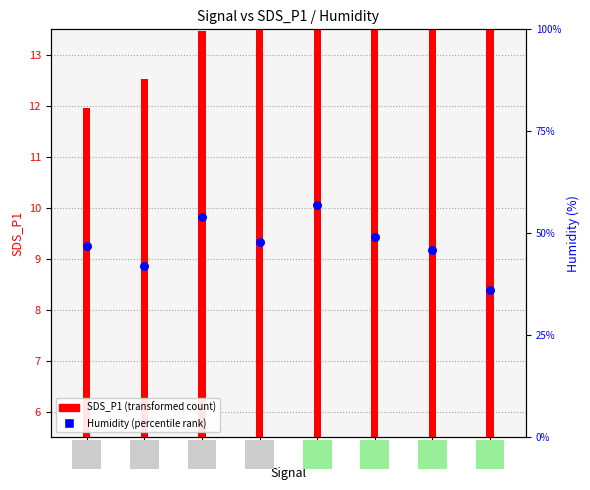

Which series has the largest total across all categories?

Humidity (percentile rank)